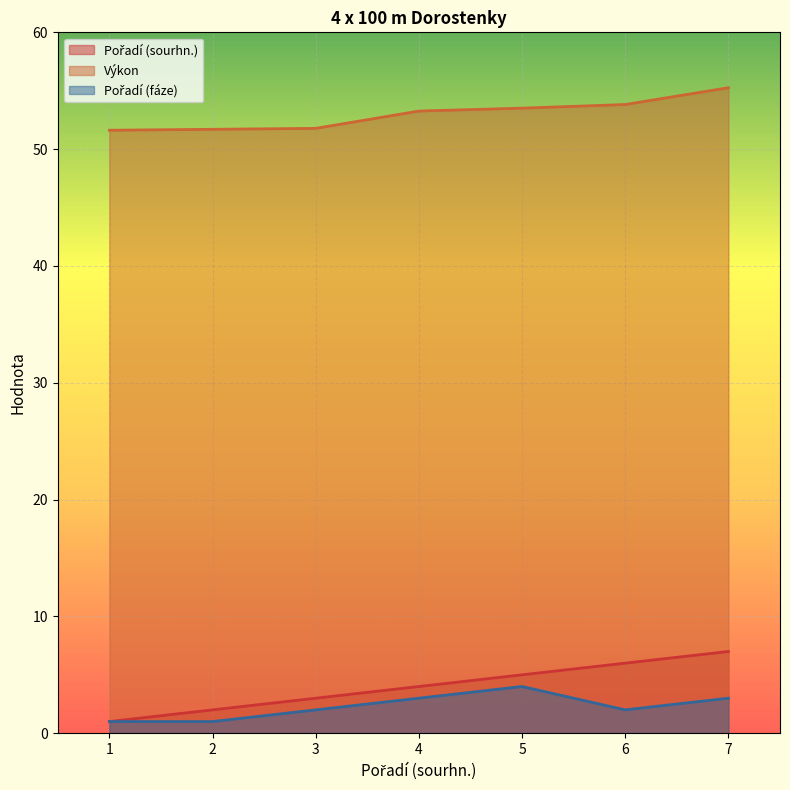

What is the total value across all series at 3?

56.8